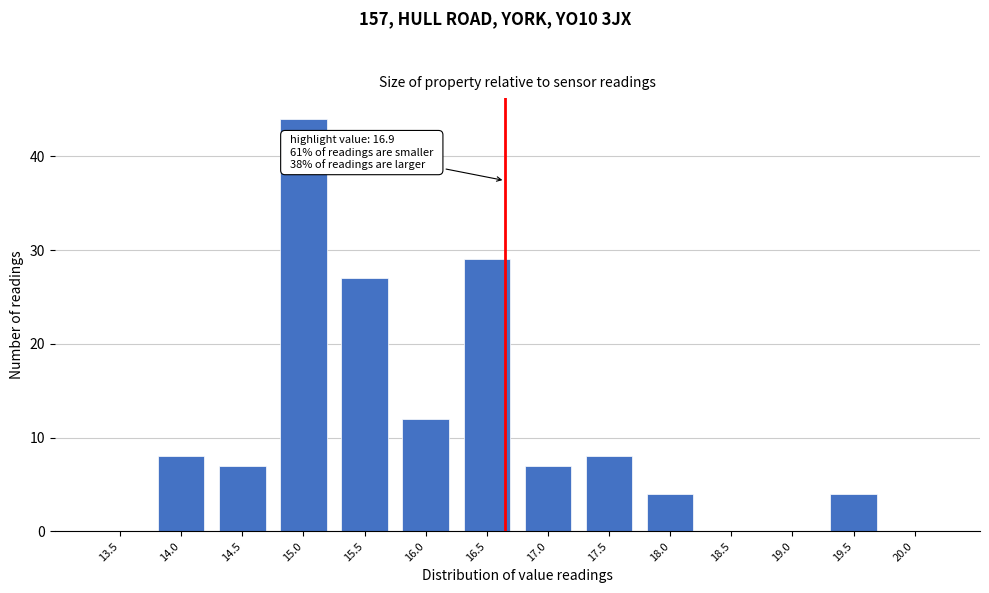

Reading right to left, transcribe all the data shown in this chart.

20.0=0	19.5=4	19.0=0	18.5=0	18.0=4	17.5=8	17.0=7	16.5=29	16.0=12	15.5=27	15.0=44	14.5=7	14.0=8	13.5=0